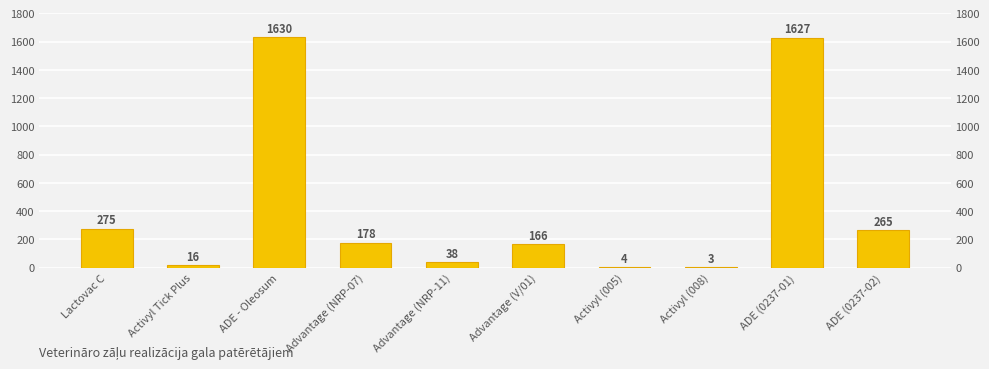

At which label does the data first exceed 178?

Lactovac C